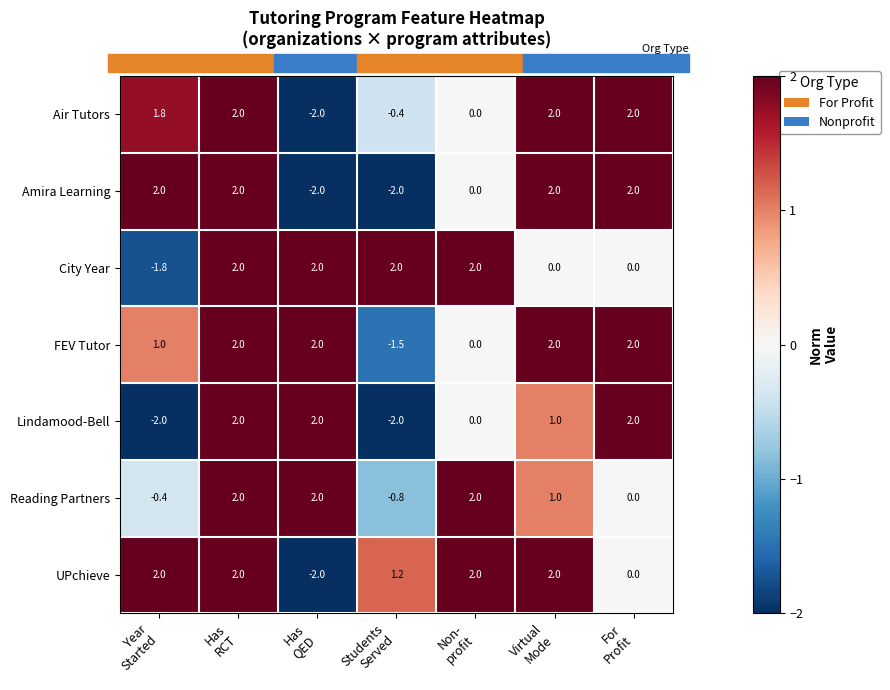

How many data points does each series have?

7